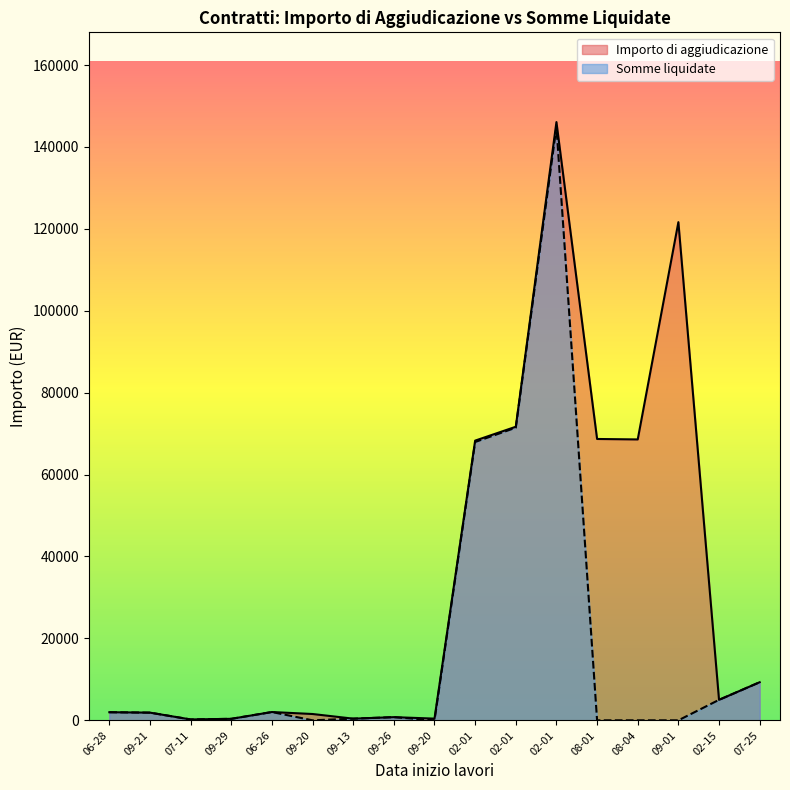

The value of Somme liquidate at 02-01 is 64448.4. True or false?

False